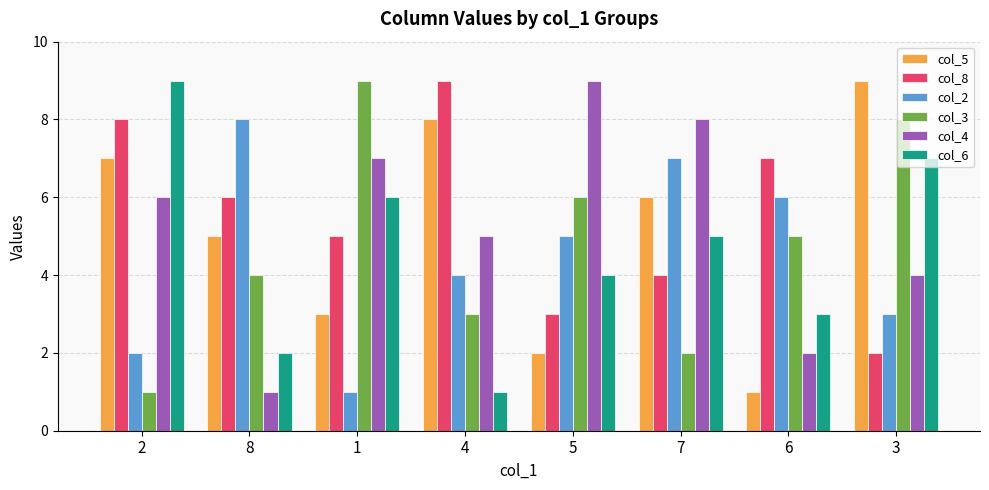

How many col_8 values are between 4 and 8?

5